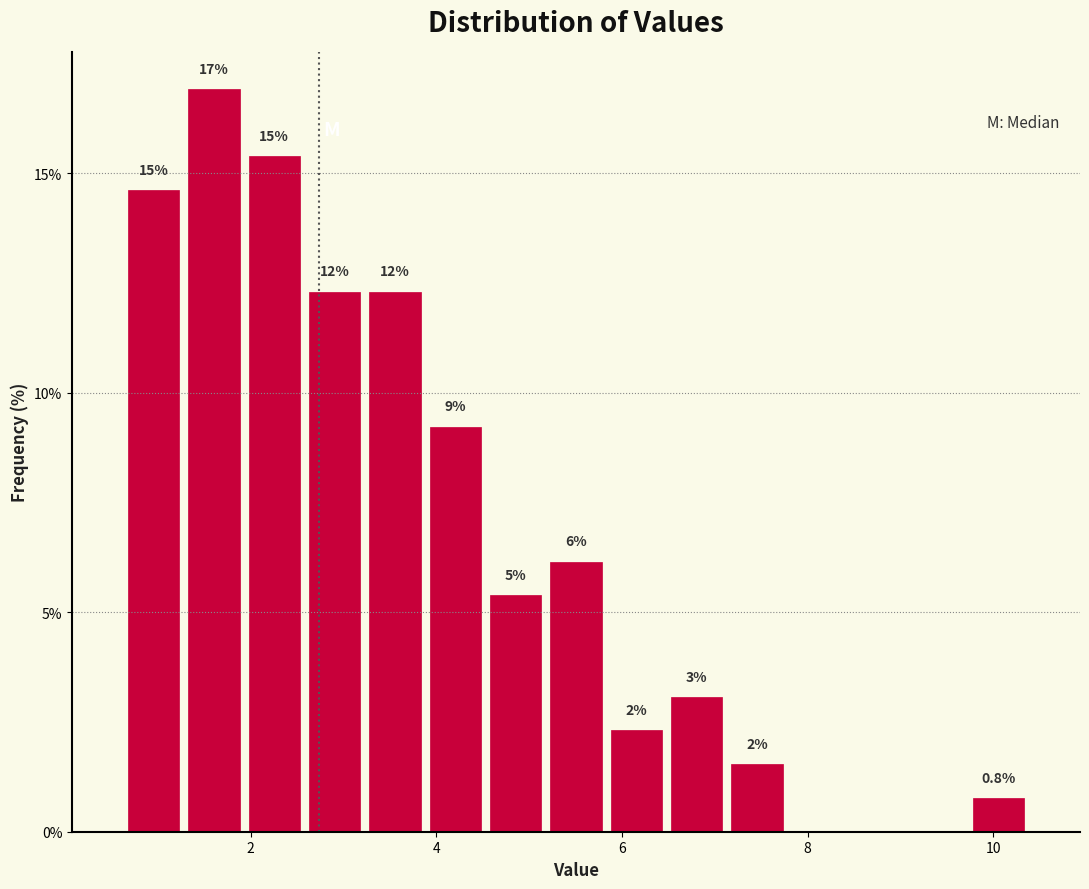

Read against the x-axis, roughly where is the centre of the tallest bar?

1.6